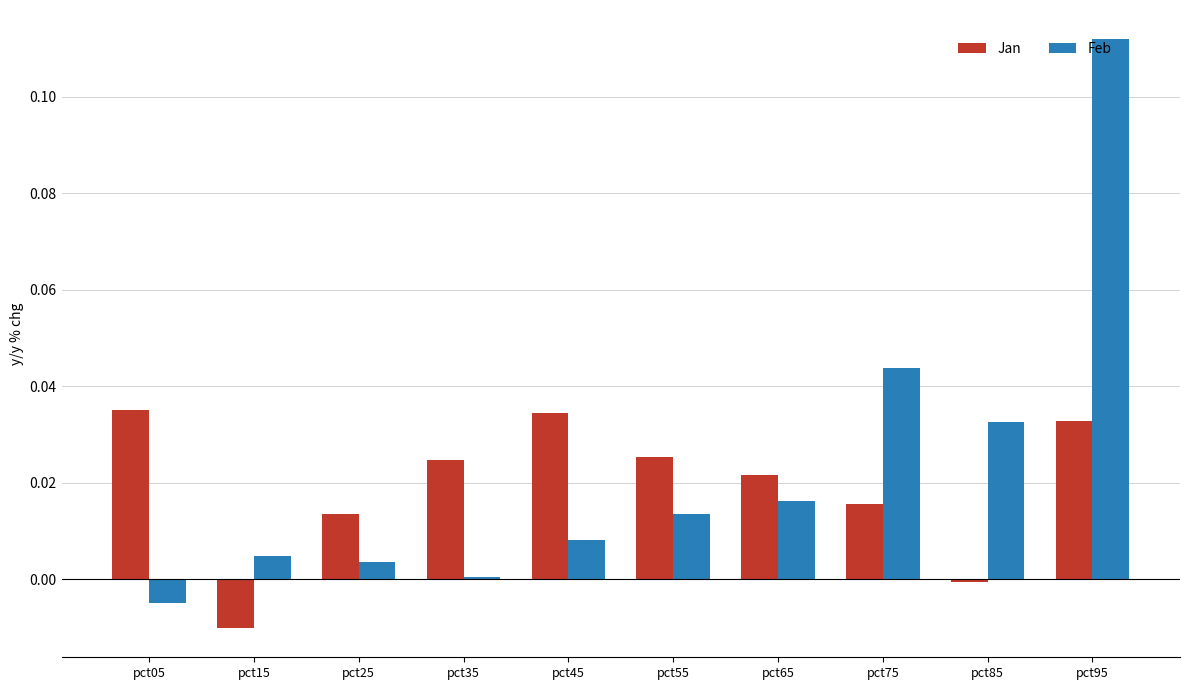

The value of Feb at pct75 is 0.1. True or false?

False